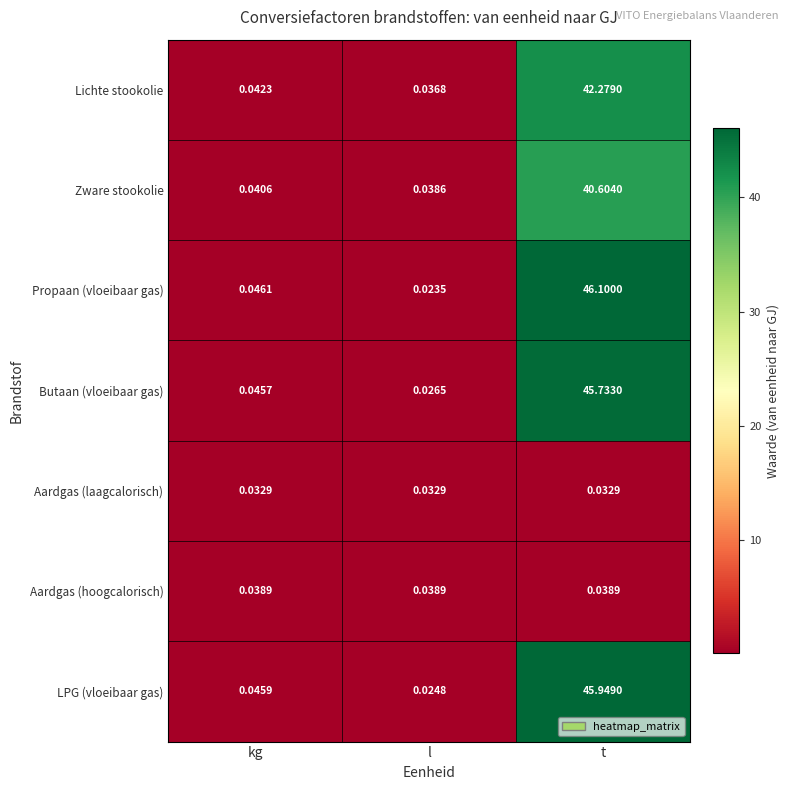

Which series has the widest spread of values?

Propaan (vloeibaar gas)